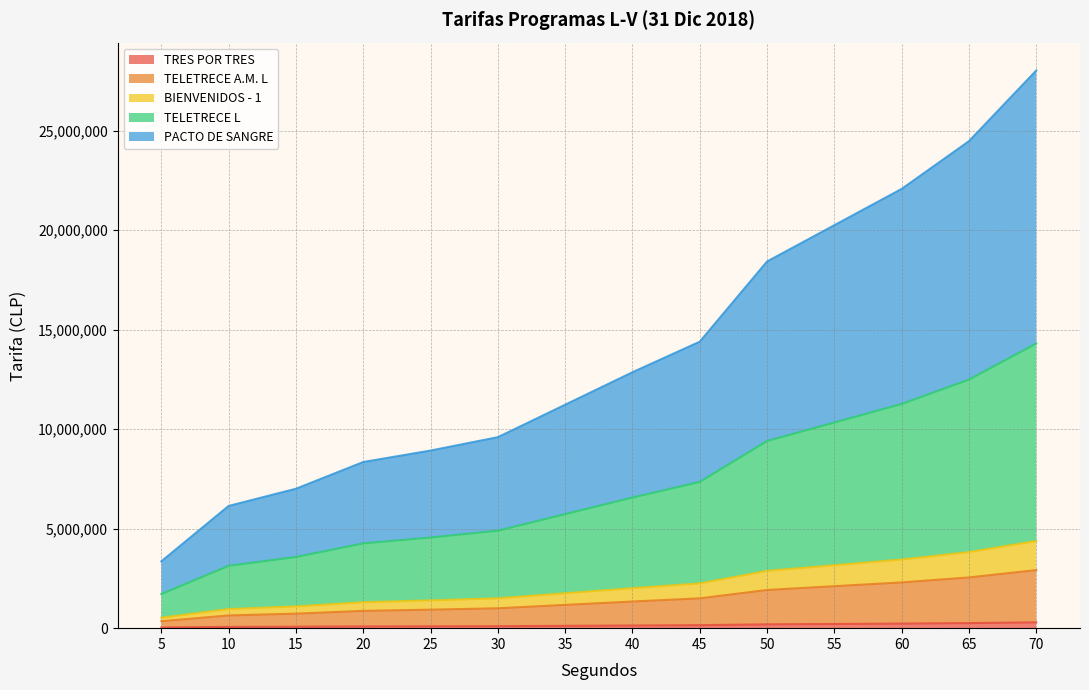

What are all the series names shown in the legend?

TRES POR TRES, TELETRECE A.M. L, BIENVENIDOS - 1, TELETRECE L, PACTO DE SANGRE